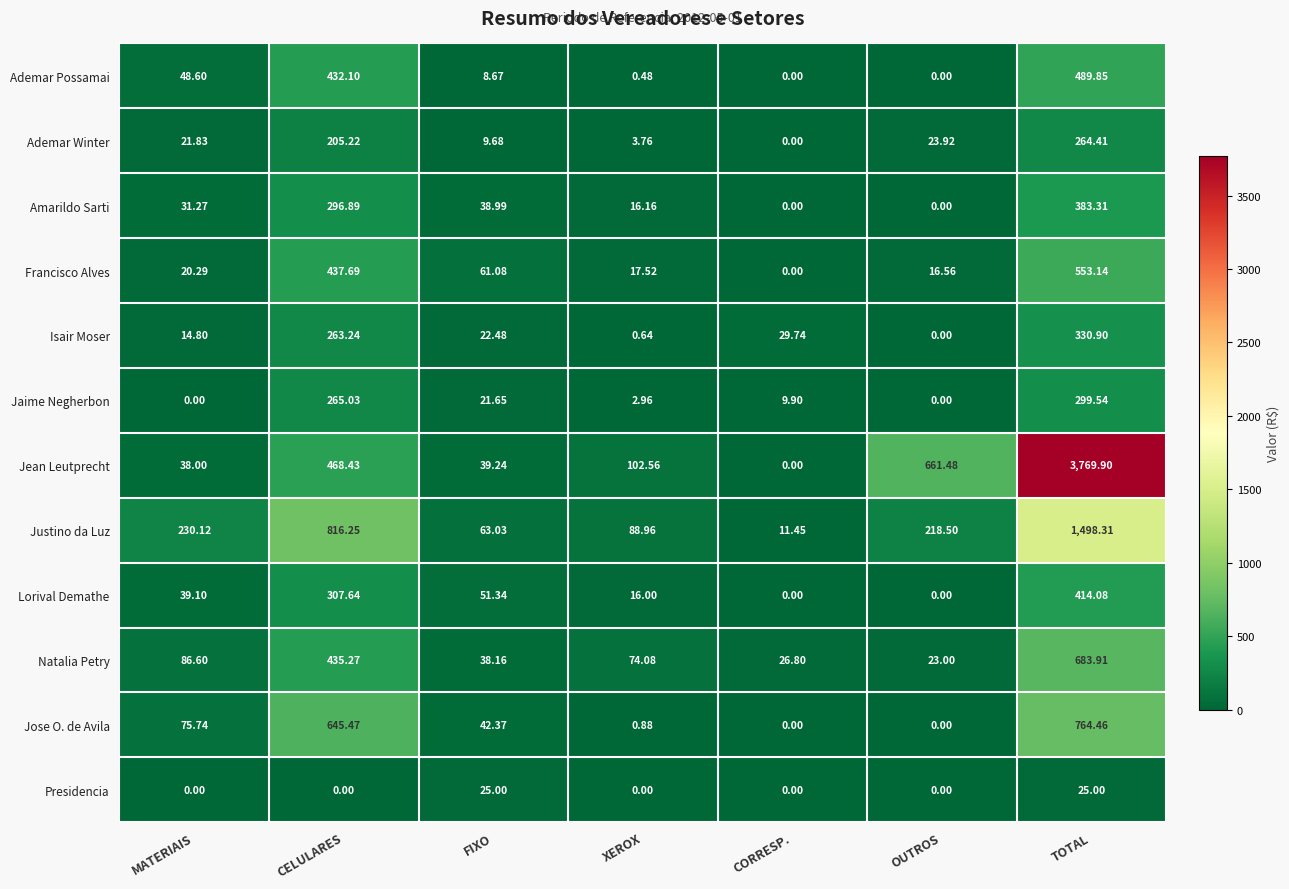

Between CORRESP. and OUTROS, which series saw the biggest shift?

Jean Leutprecht